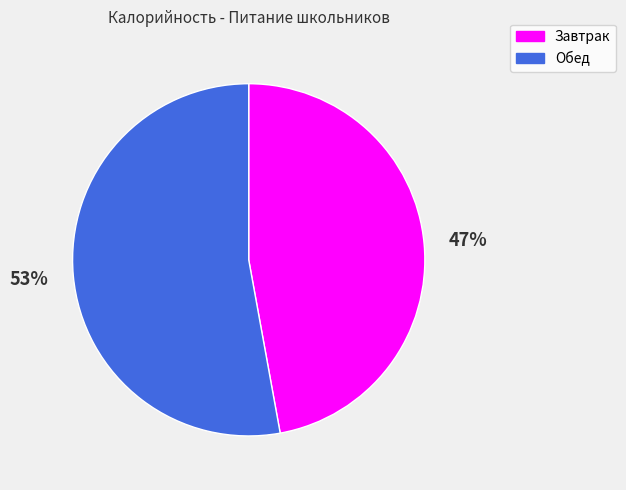

Combined, do Завтрак and Обед account for over 50%?

Yes